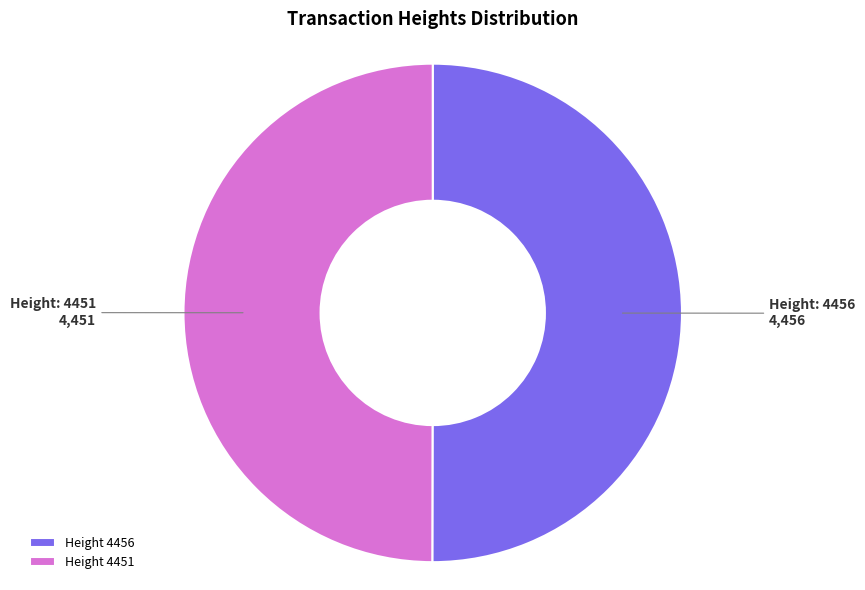

What is the ratio of the value at Height 4456 to the value at Height 4451?

1.0